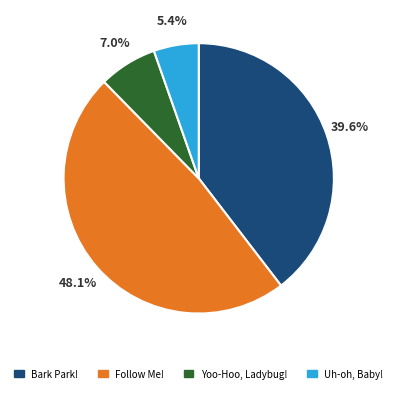

True or false: Uh-oh, Baby! accounts for 1% of the total.

False